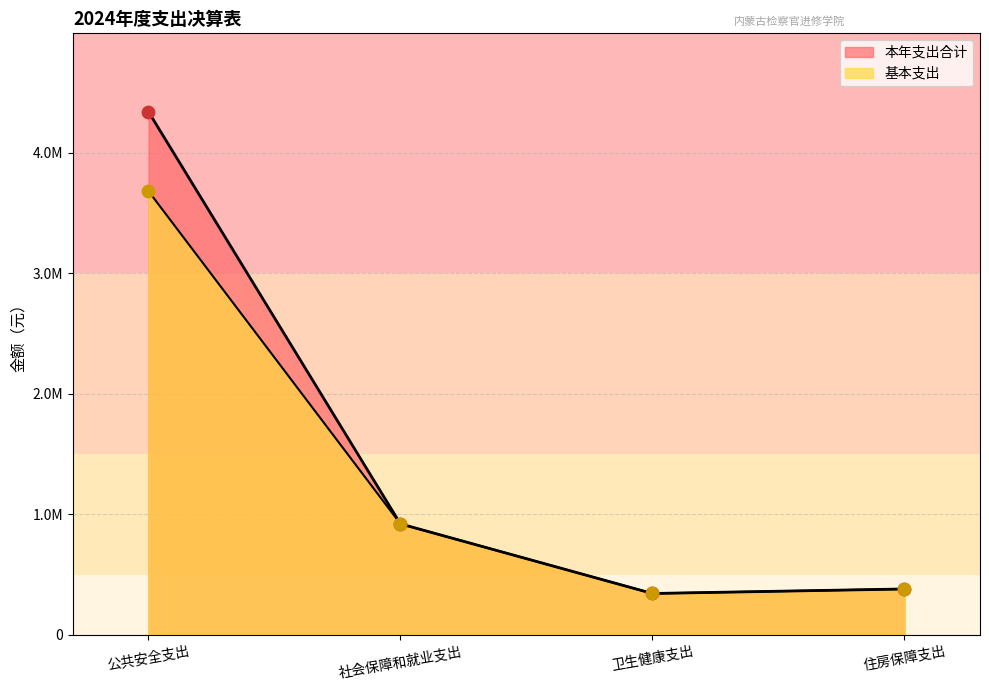

Which series has the widest spread of Y values?

本年支出合计